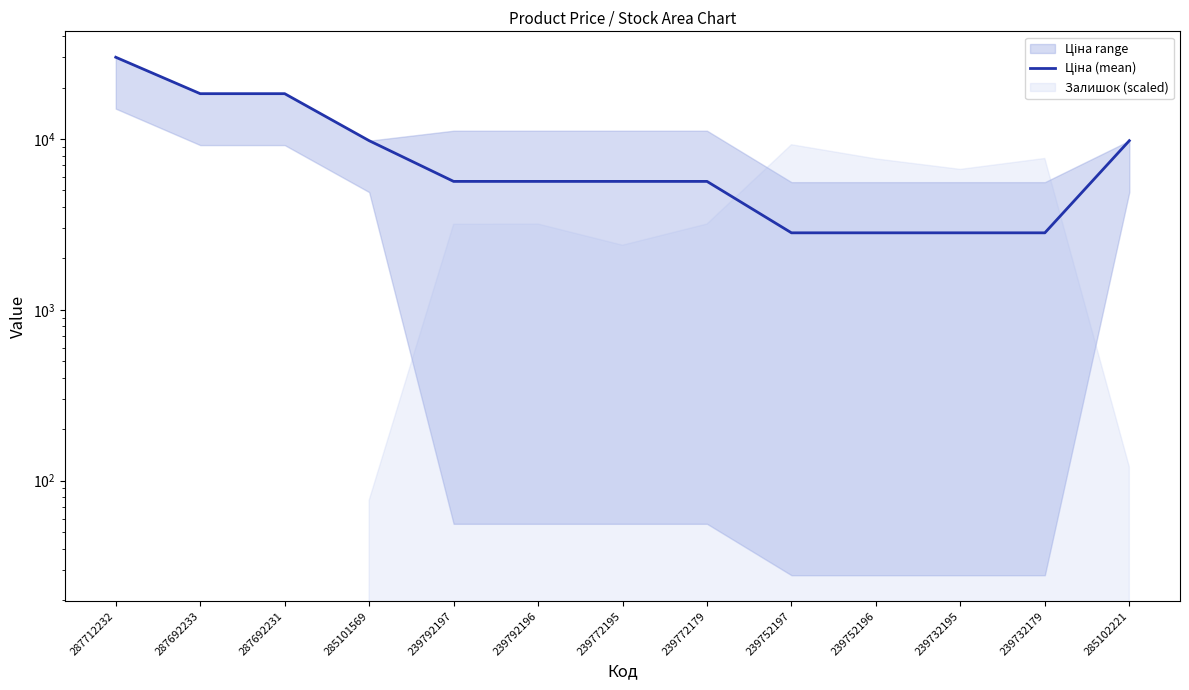

How many categories are shown in the chart?

13